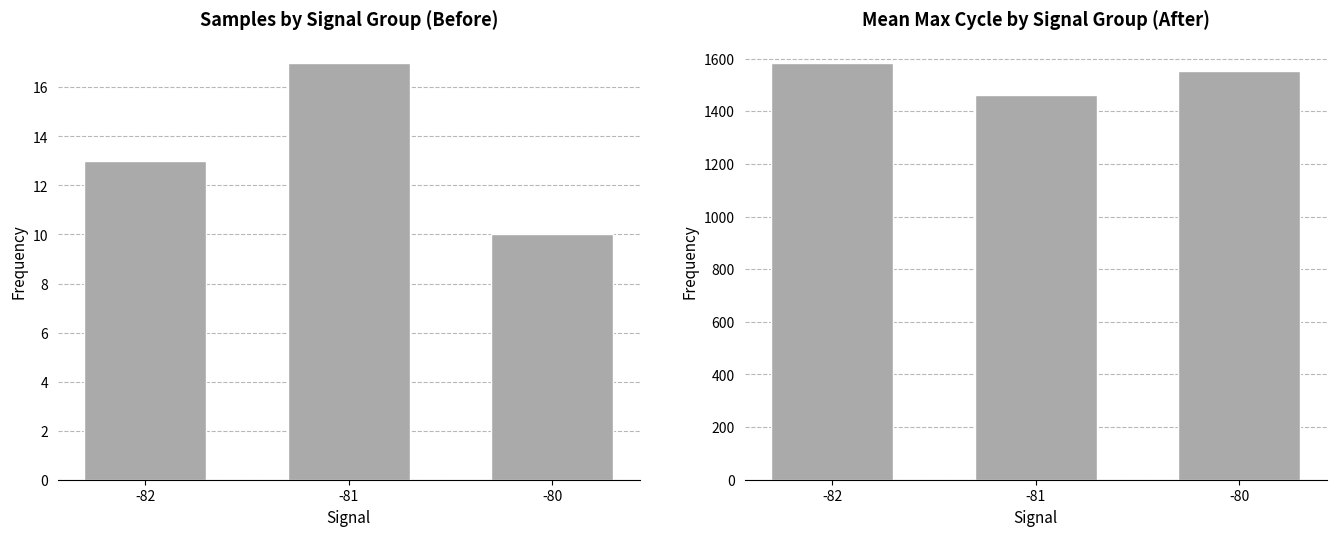

Reading right to left, list all the values displayed in this chart.

Samples count: -80=10	-81=17	-82=13
Mean Max Cycle: -80=1554	-81=1463	-82=1584